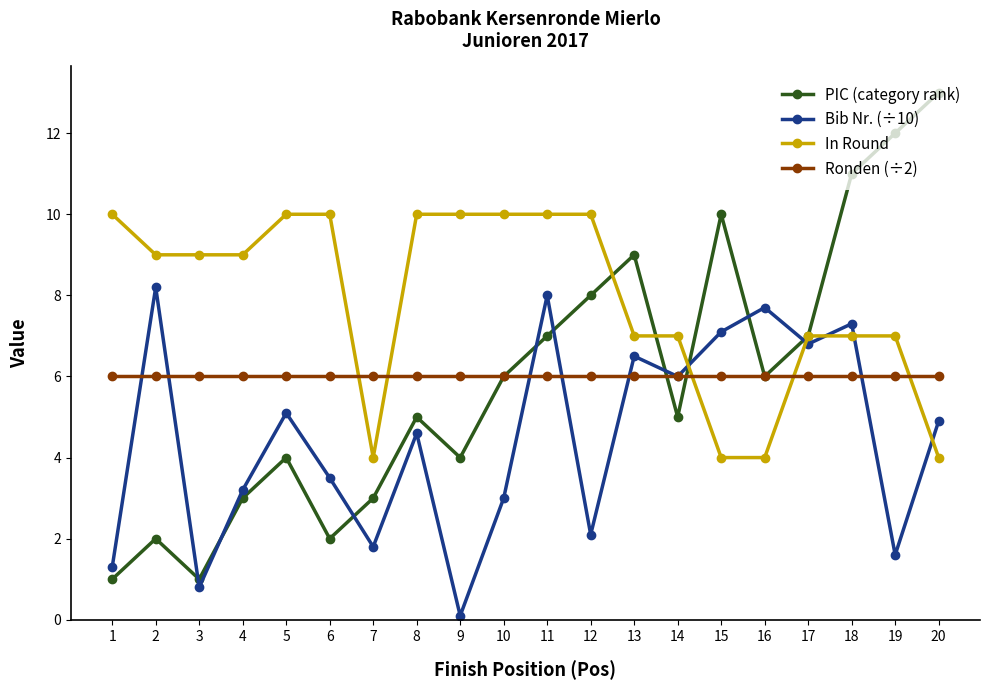

What is the difference between the highest and lowest values at 9?

9.9